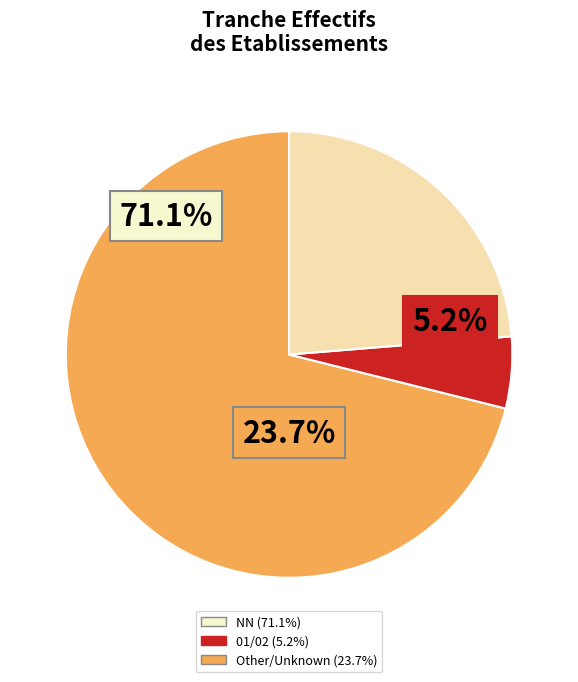

Is 01 the majority of the pie?

No